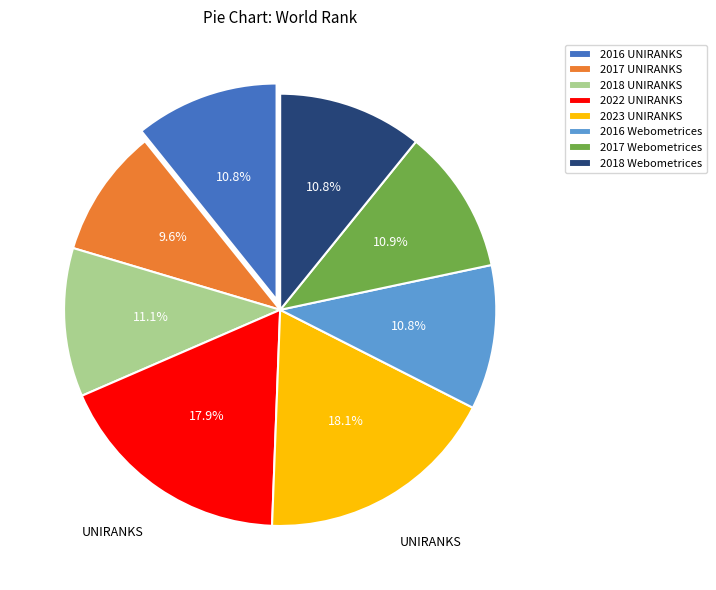

What is the ratio of the value at 2022 UNIRANKS to the value at 2017 UNIRANKS?

1.9